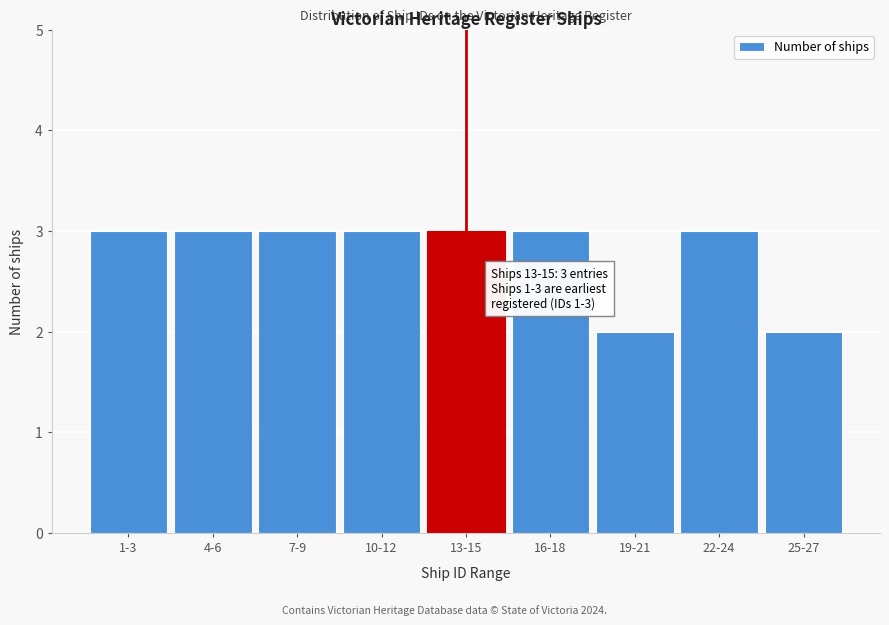

Reading left to right, transcribe all the data shown in this chart.

3	3	3	3	3	3	2	3	2